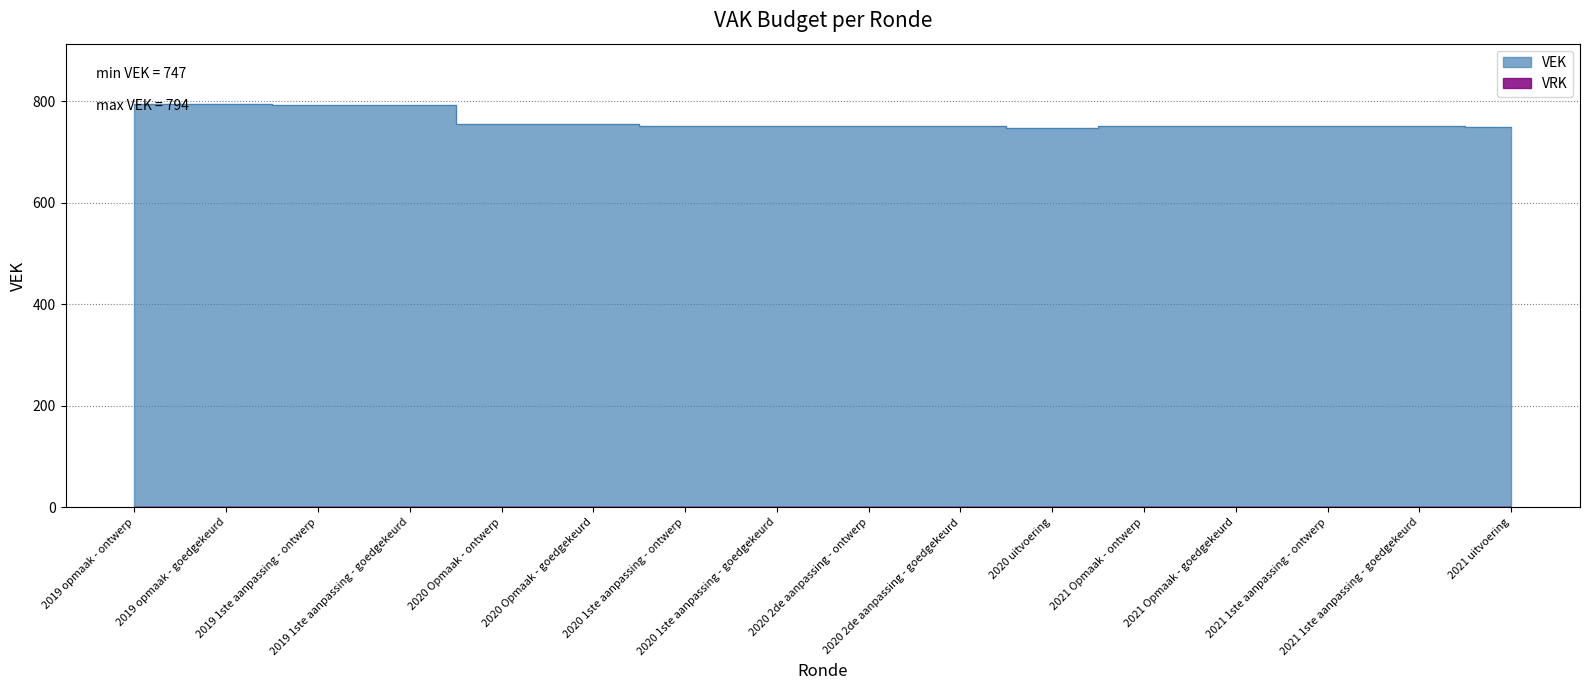

What is the difference between the values at 2021 Opmaak - goedgekeurd and 2019 opmaak - goedgekeurd?

44